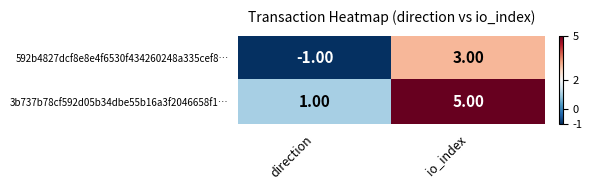

Which category has the highest value in the 3b737b78cf592d05b34dbe55b16a3f2046658f1… series?

io_index